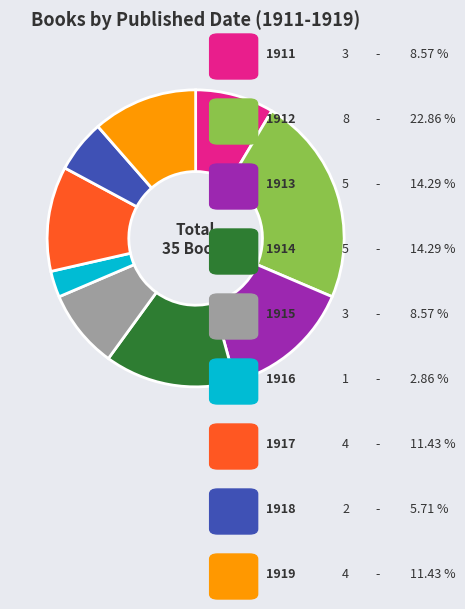

Does any single category account for the majority?

No